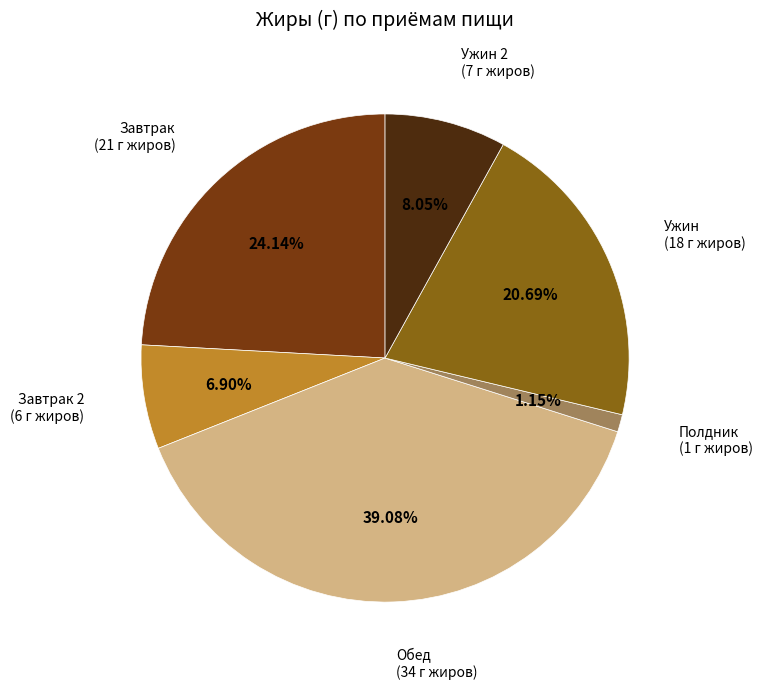

Which slice is the smallest?

Полдник (1 г жиров)